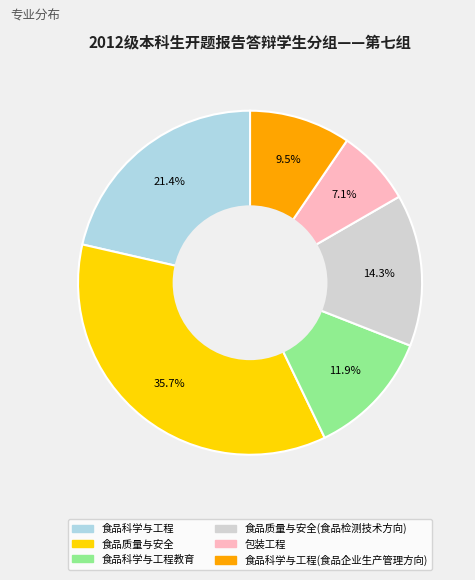

Is there a majority slice in this chart?

No